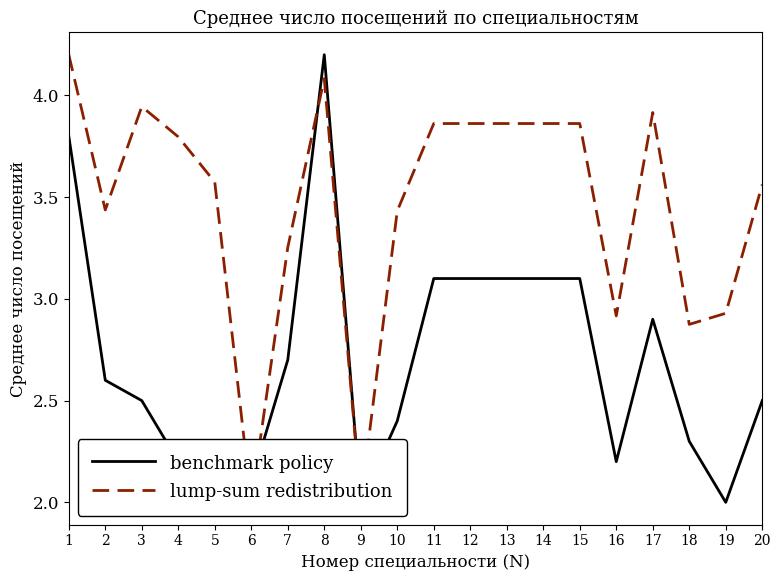

Between which two adjacent categories do benchmark policy and lump-sum redistribution first intersect?

5 and 6